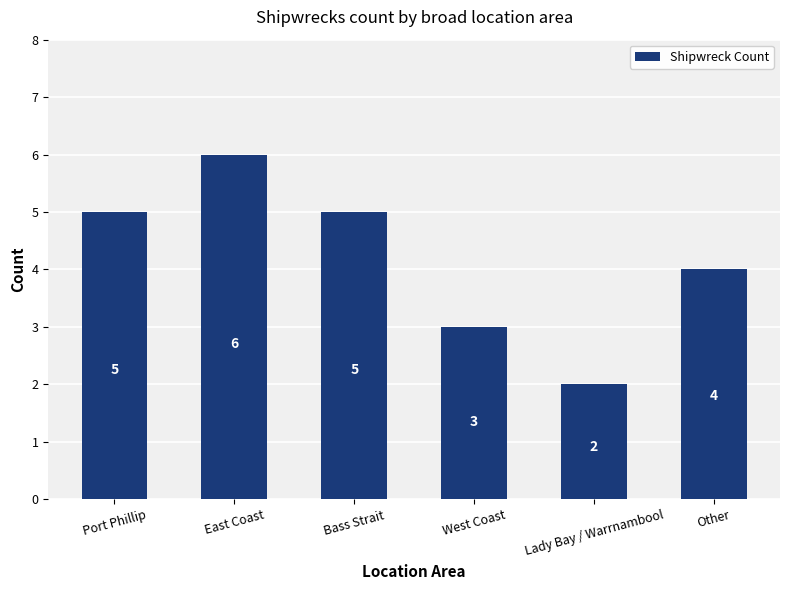

True or false: the data shows 6 at East Coast.

True